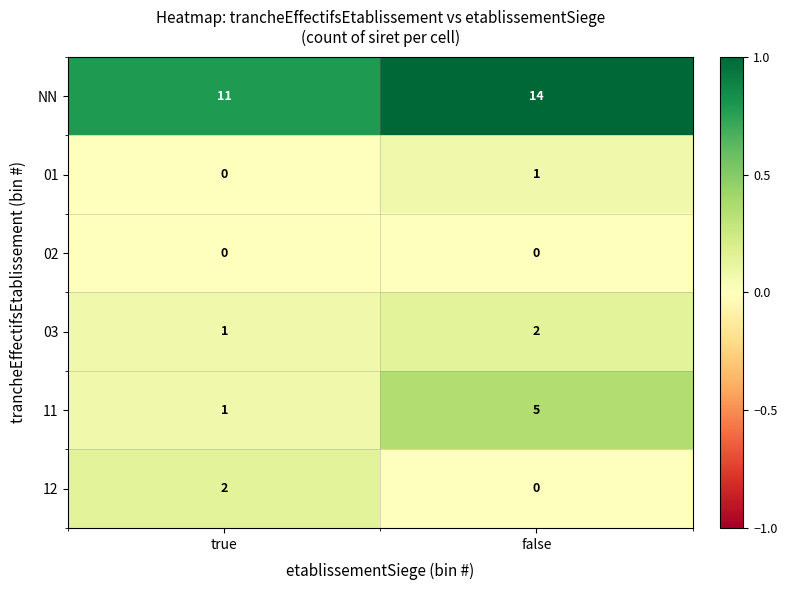

At which label is 11 closest to 3?

true